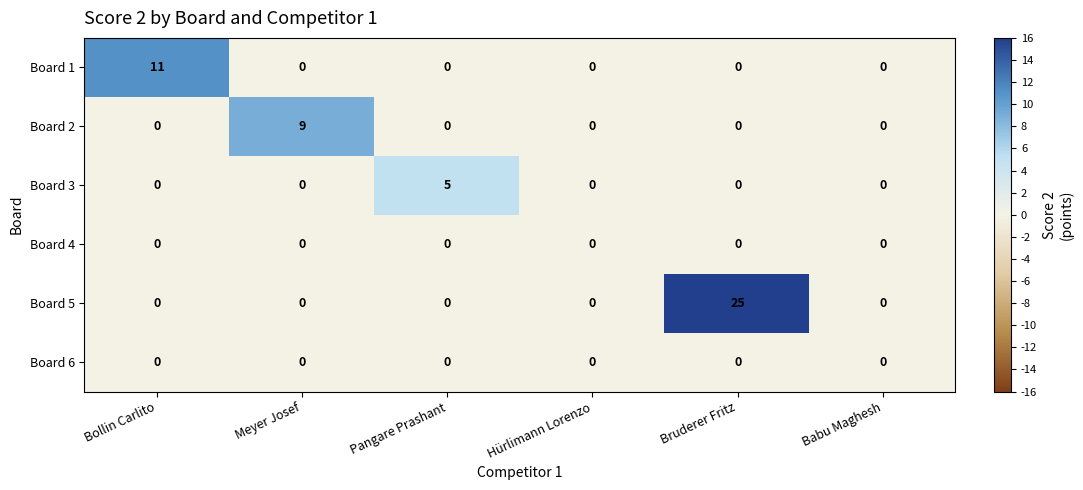

Is it true that Board 5 equals 38 at Bruderer Fritz?

False